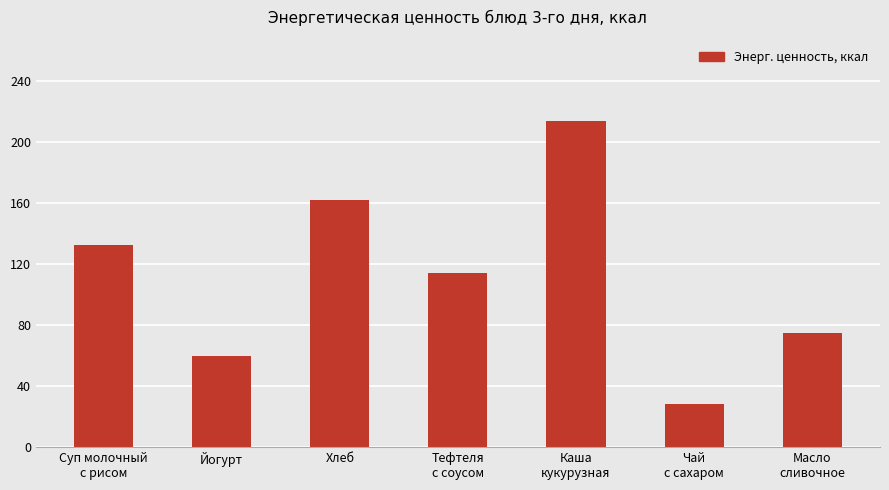

What is the difference between the values at Каша
кукурузная and Суп молочный
с рисом?

81.2